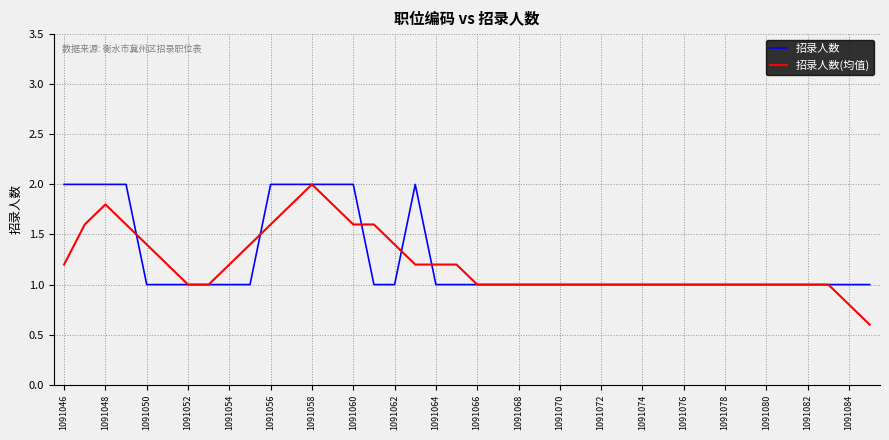

Reading left to right, list all the values displayed in this chart.

招录人数: 2.0	2.0	2.0	2.0	1.0	1.0	1.0	1.0	1.0	1.0	2.0	2.0	2.0	2.0	2.0	1.0	1.0	2.0	1.0	1.0	1.0	1.0	1.0	1.0	1.0	1.0	1.0	1.0	1.0	1.0	1.0	1.0	1.0	1.0	1.0	1.0	1.0	1.0	1.0	1.0
招录人数(均值): 1.2	1.6	1.8	1.6	1.4	1.2	1.0	1.0	1.2	1.4	1.6	1.8	2.0	1.8	1.6	1.6	1.4	1.2	1.2	1.2	1.0	1.0	1.0	1.0	1.0	1.0	1.0	1.0	1.0	1.0	1.0	1.0	1.0	1.0	1.0	1.0	1.0	1.0	0.8	0.6